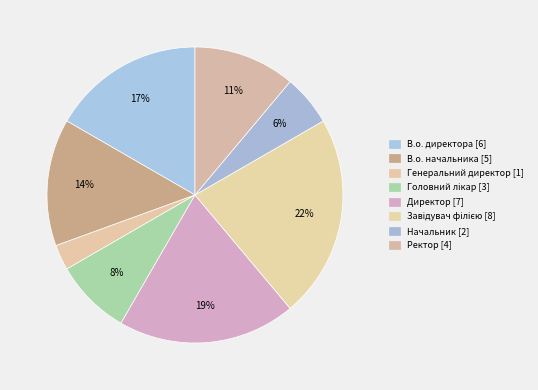

How many slices are in this pie chart?

8